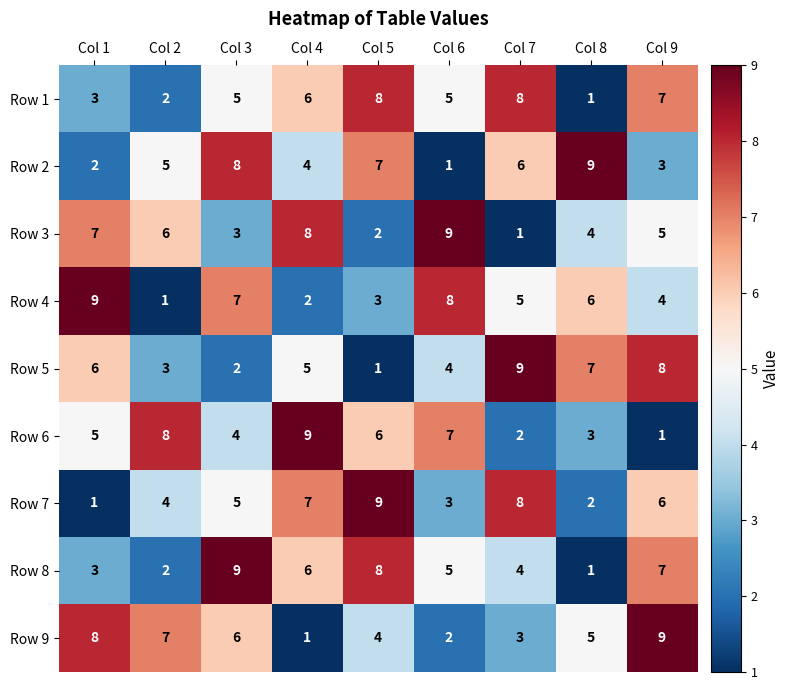

What is the difference between the highest and lowest values at Col 2?

7